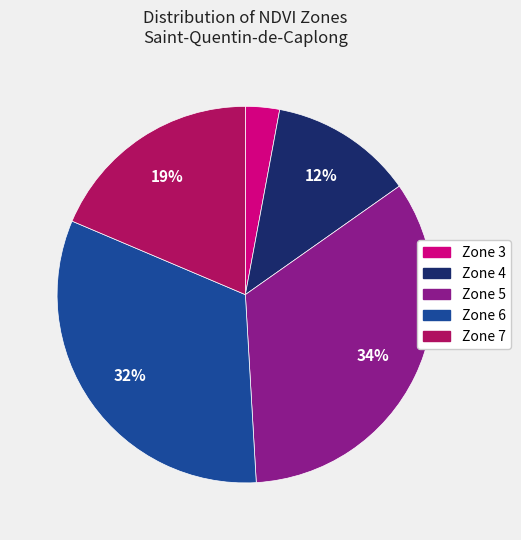

Combined, do Zone 3 and Zone 6 account for over 50%?

No